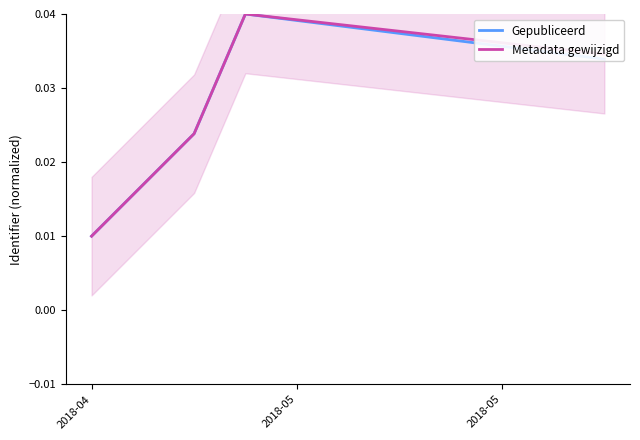

How many lines are shown in the chart?

2